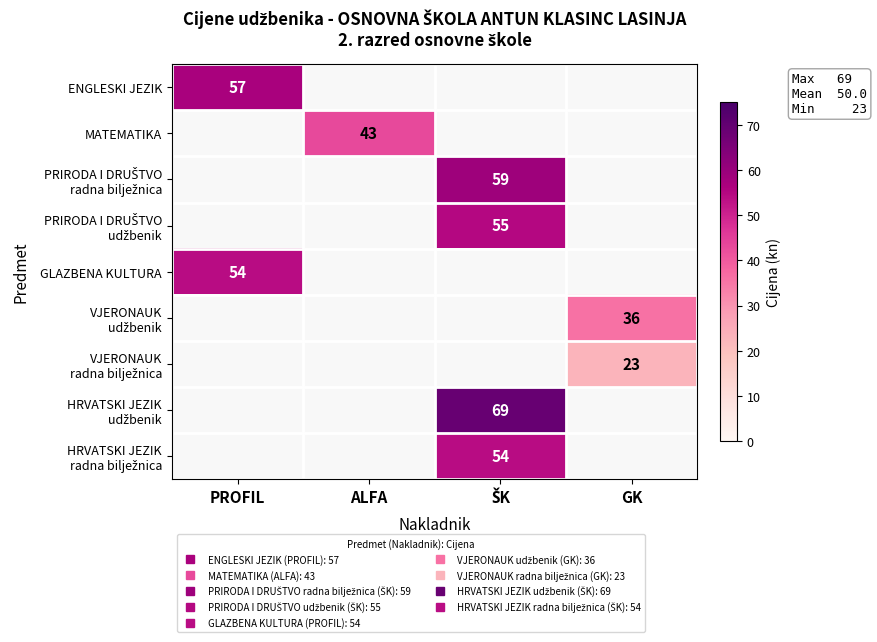

How many categories are shown in the chart?

4